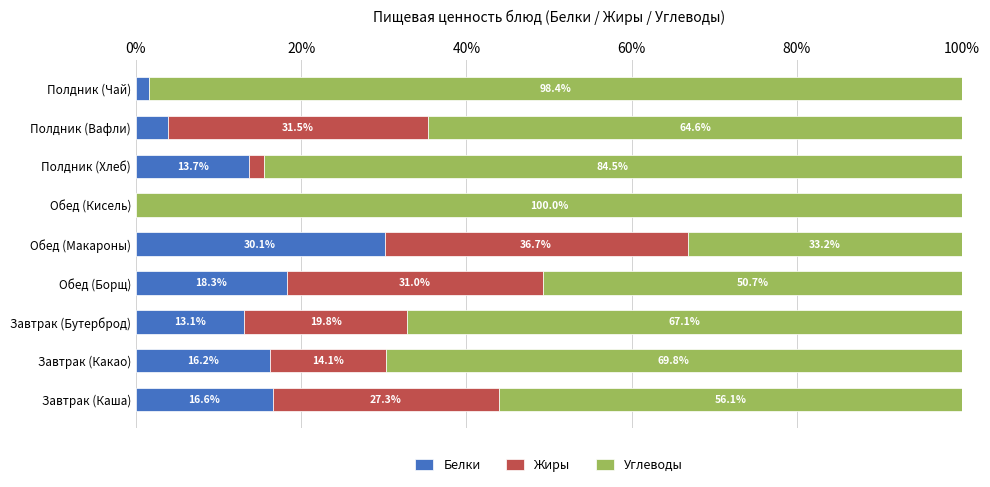

What is the total value across all series at Завтрак (Каша)?

100.0